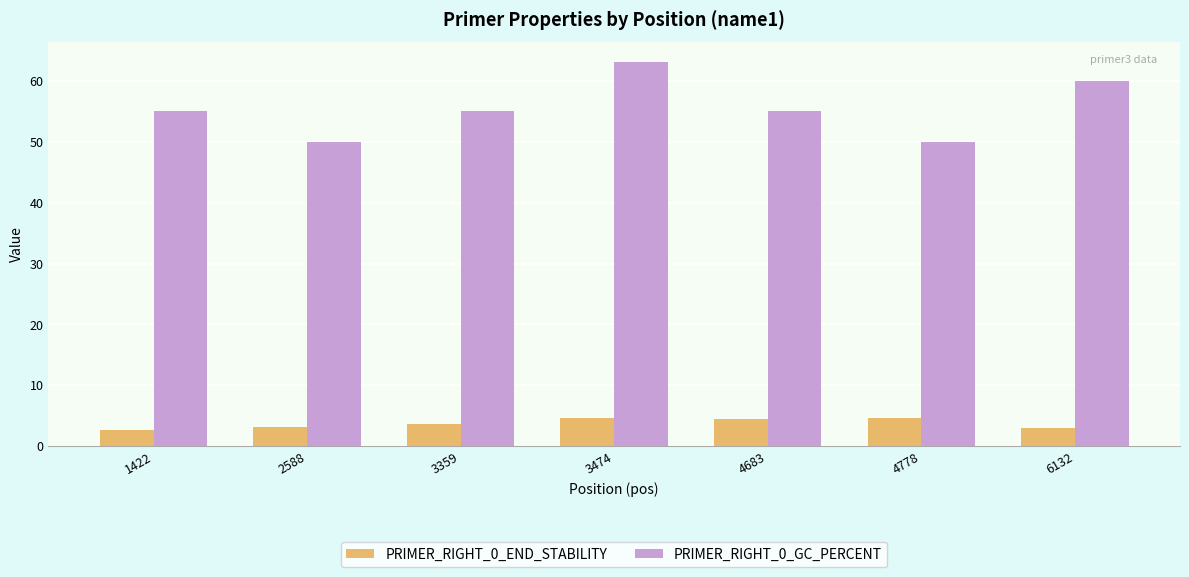

Rank the series by their average value, from lowest to highest.

PRIMER_RIGHT_0_END_STABILITY, PRIMER_RIGHT_0_GC_PERCENT